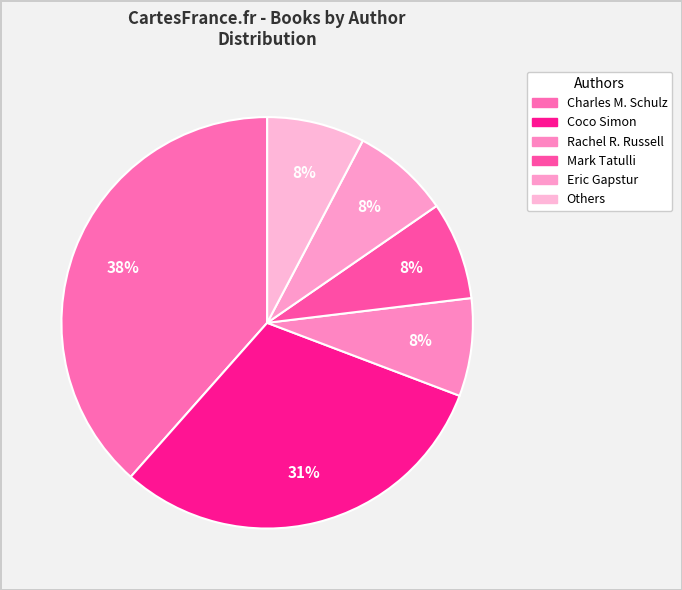

How many slices are in this pie chart?

6